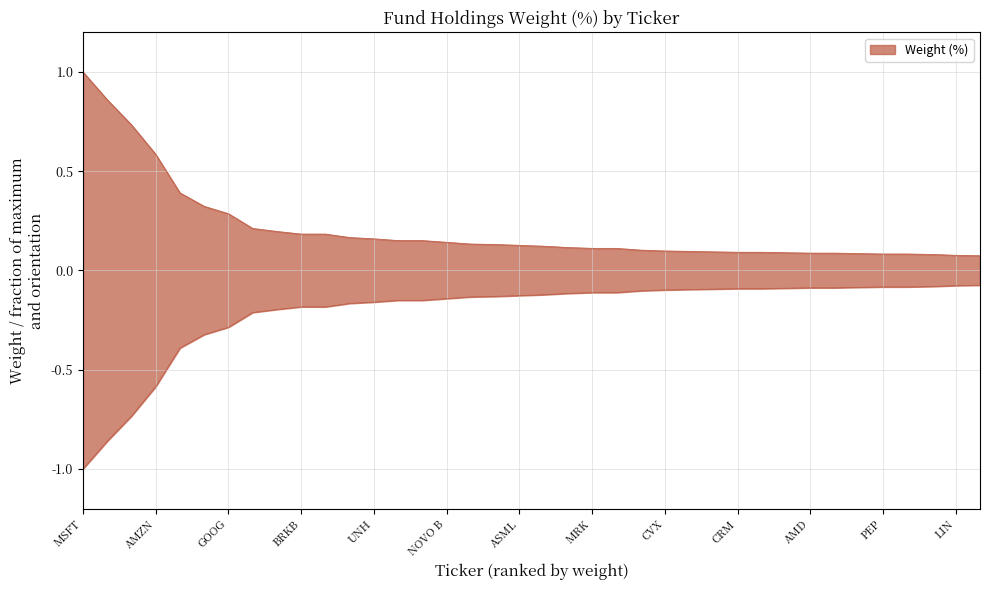

Reading left to right, list all the values displayed in this chart.

1.0	0.9	0.7	0.6	0.4	0.3	0.3	0.2	0.2	0.2	0.2	0.2	0.2	0.2	0.2	0.1	0.1	0.1	0.1	0.1	0.1	0.1	0.1	0.1	0.1	0.1	0.1	0.1	0.1	0.1	0.1	0.1	0.1	0.1	0.1	0.1	0.1	0.1